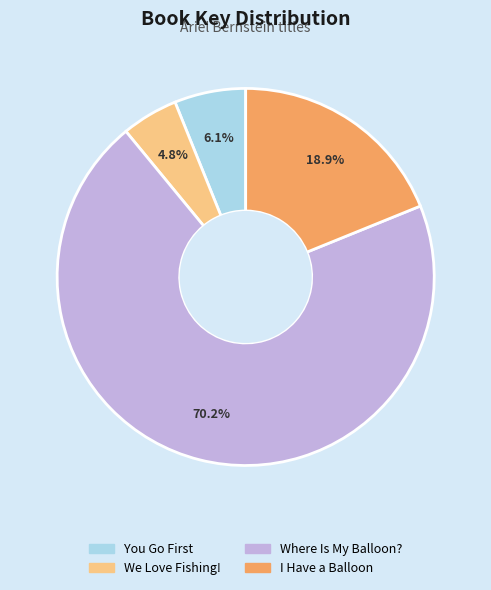

Rank the categories by value from highest to lowest.

Where Is My Balloon?, I Have a Balloon, You Go First, We Love Fishing!